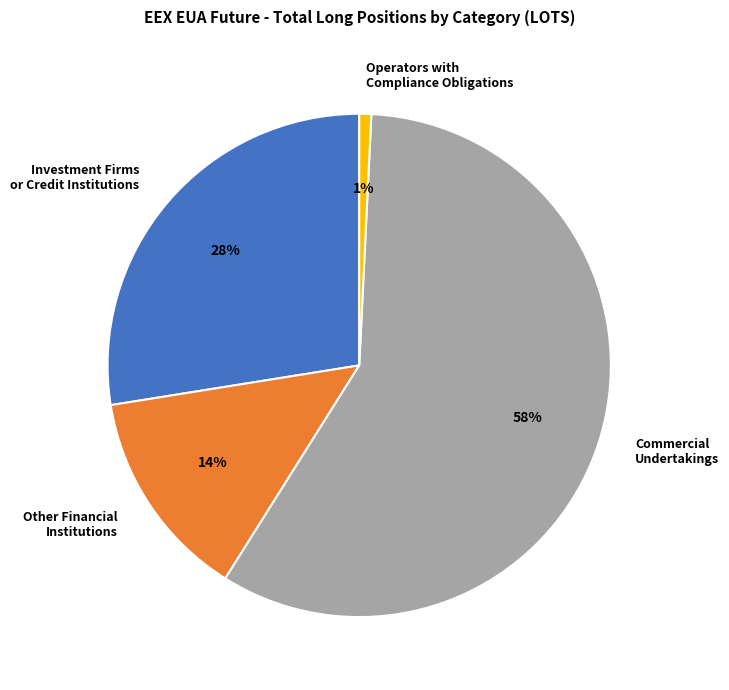

Which slice is the largest?

Commercial Undertakings